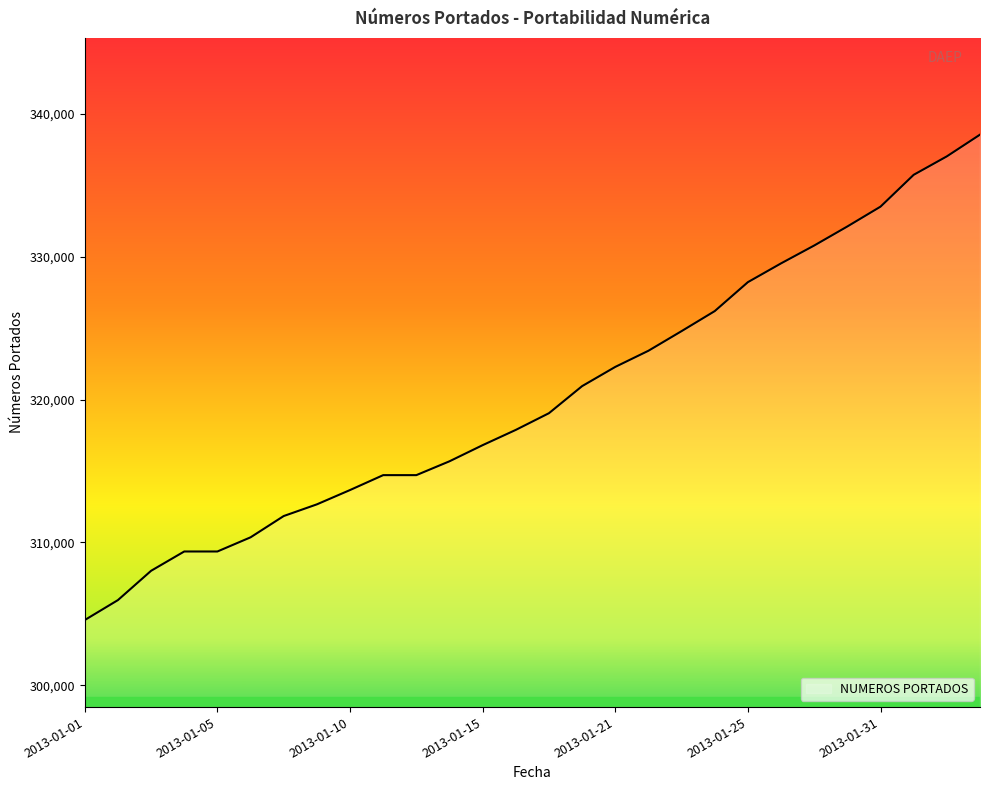

Does the chart display data point markers on the line(s)?

No